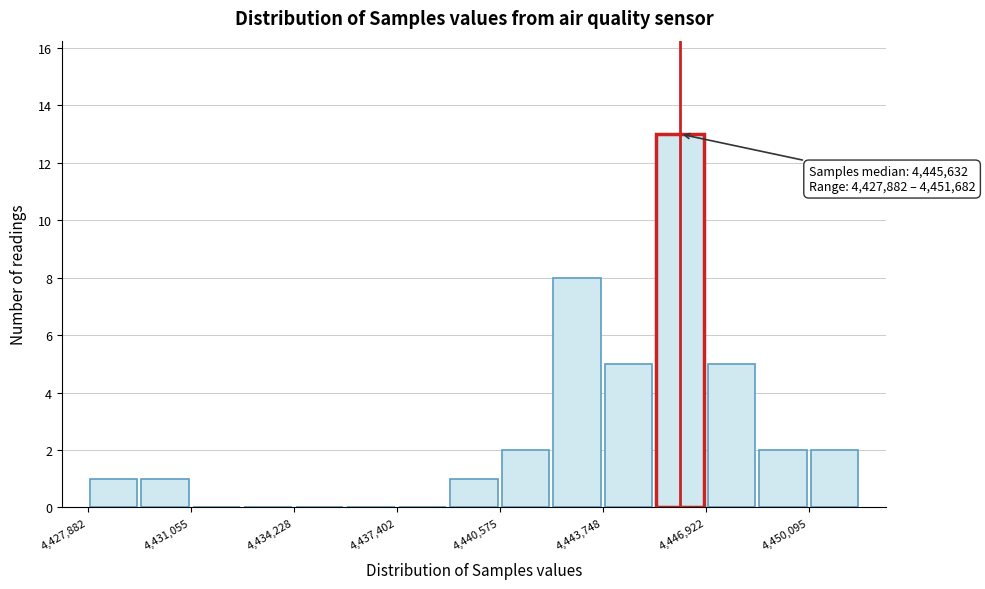

Read against the x-axis, roughly where is the centre of the tallest bar?

4446000